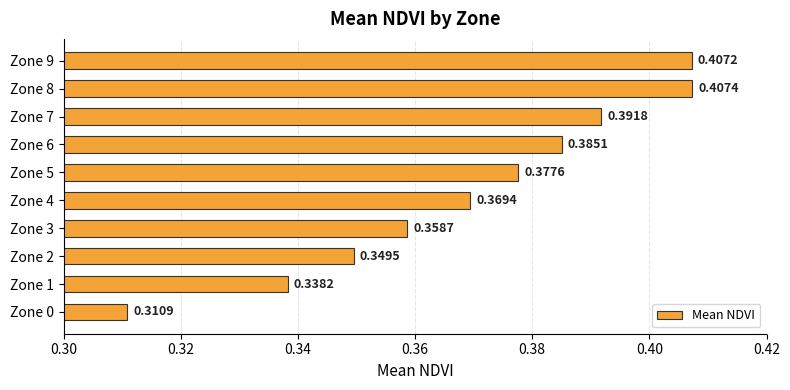

Which has a higher value, Zone 2 or Zone 3?

Zone 3